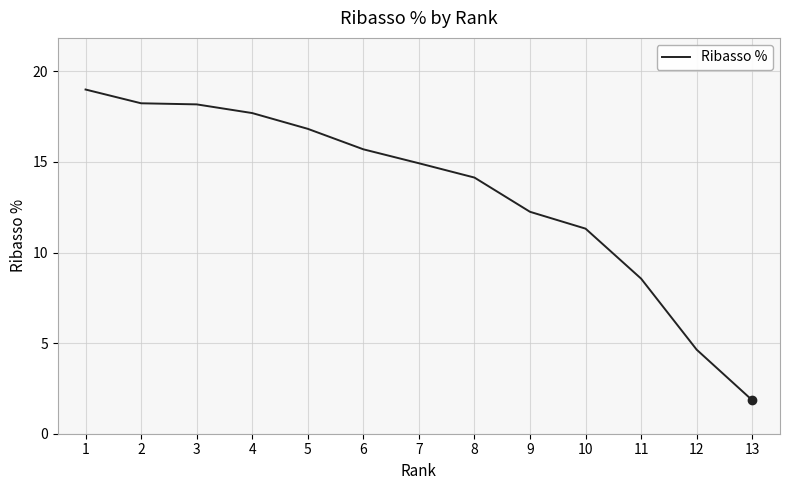

What is the approximate value at 6?

15.7